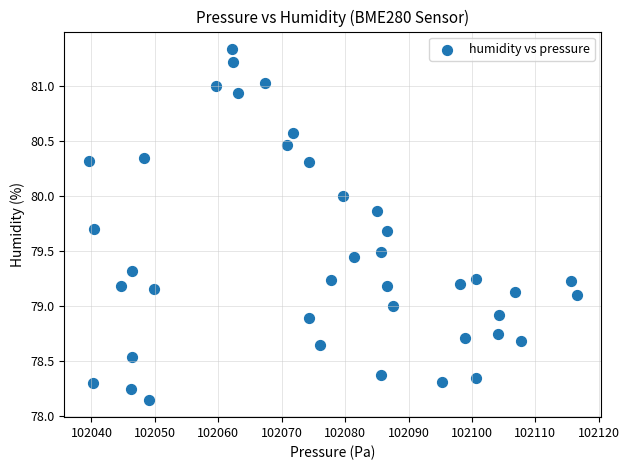

What is the range of X values (max minus min)?

76.9